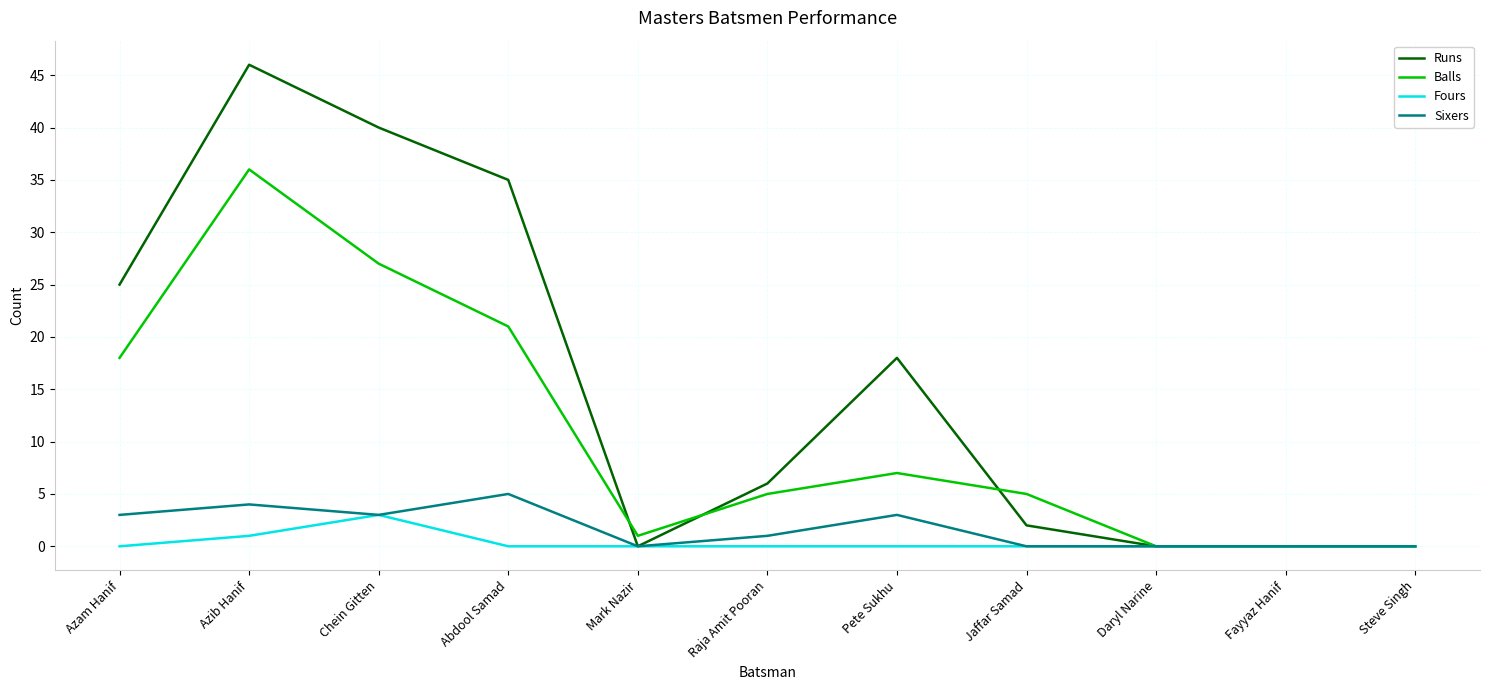

Which label corresponds to the largest value in the chart?

Azib Hanif